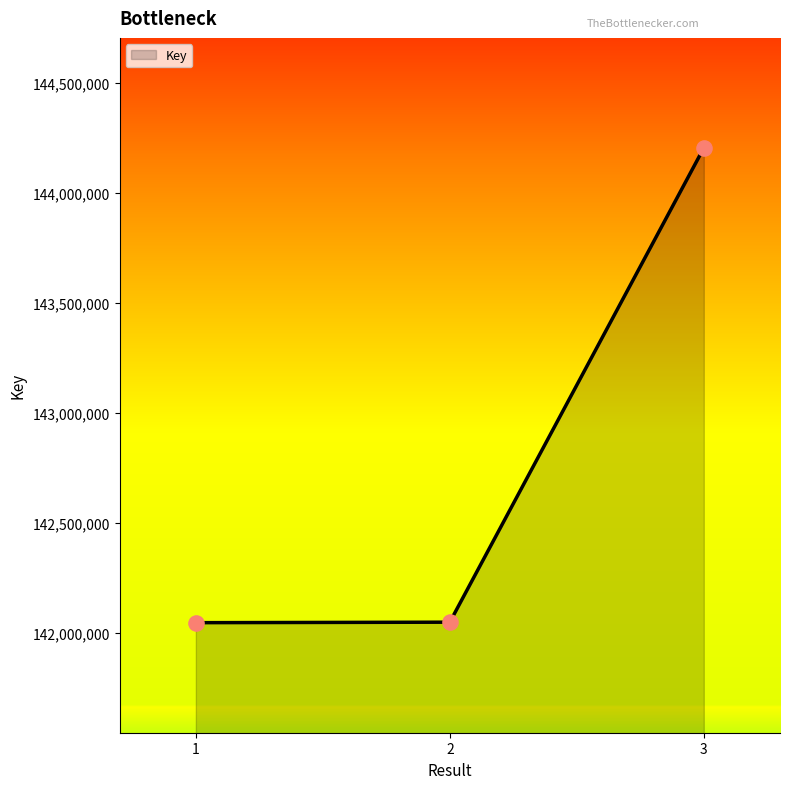

Approximately how many times larger is the value at 1 compared to 3?

1.0